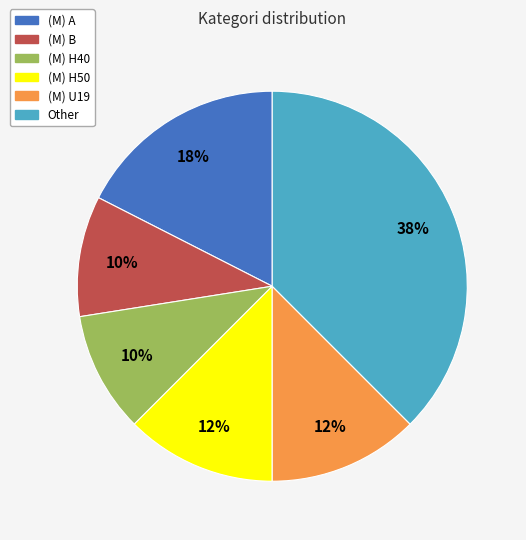

How many segments does this pie chart have?

6